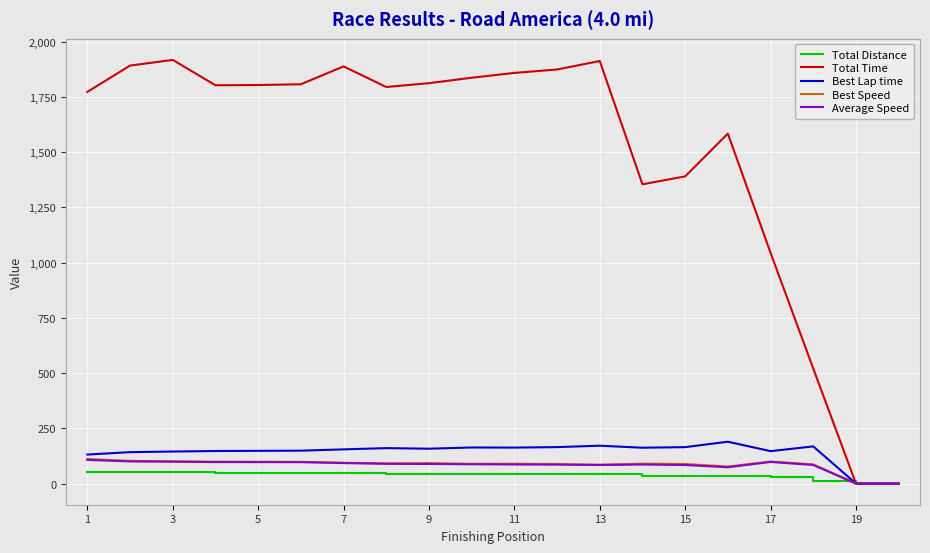

What is the maximum value shown in the chart?

1917.0